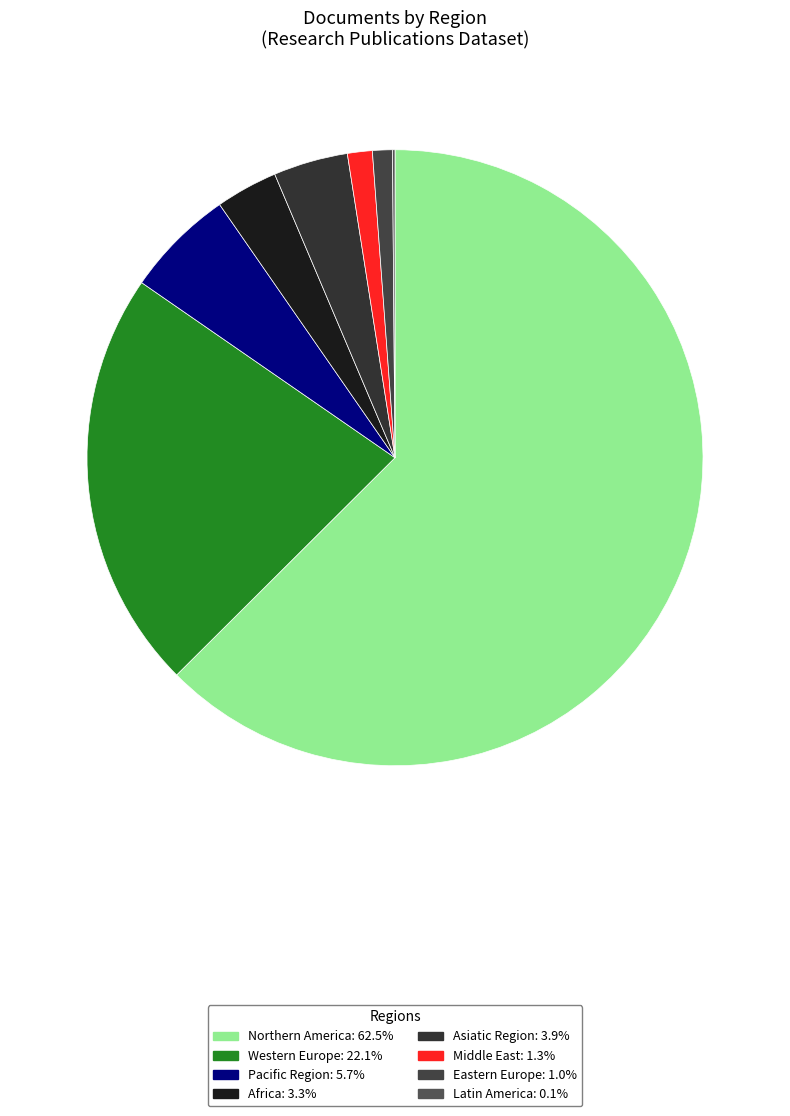

How many segments does this pie chart have?

8